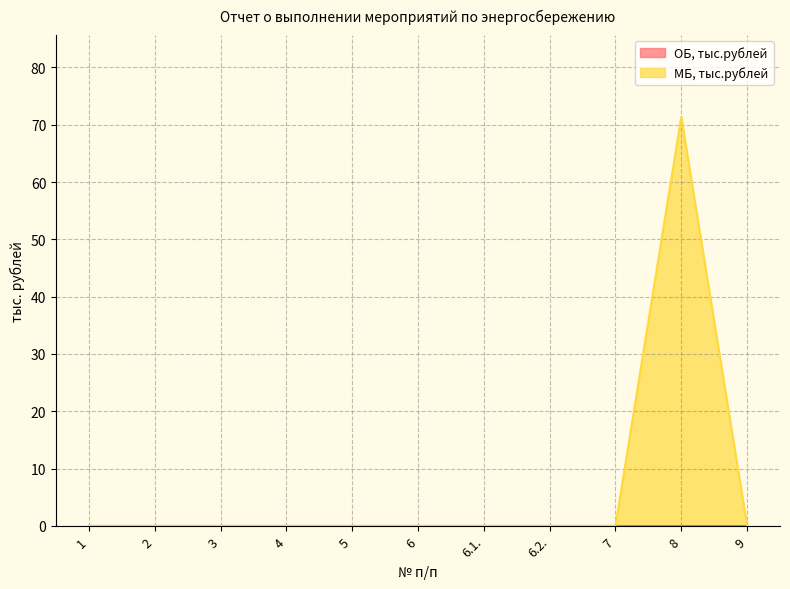

How many lines are shown in the chart?

2